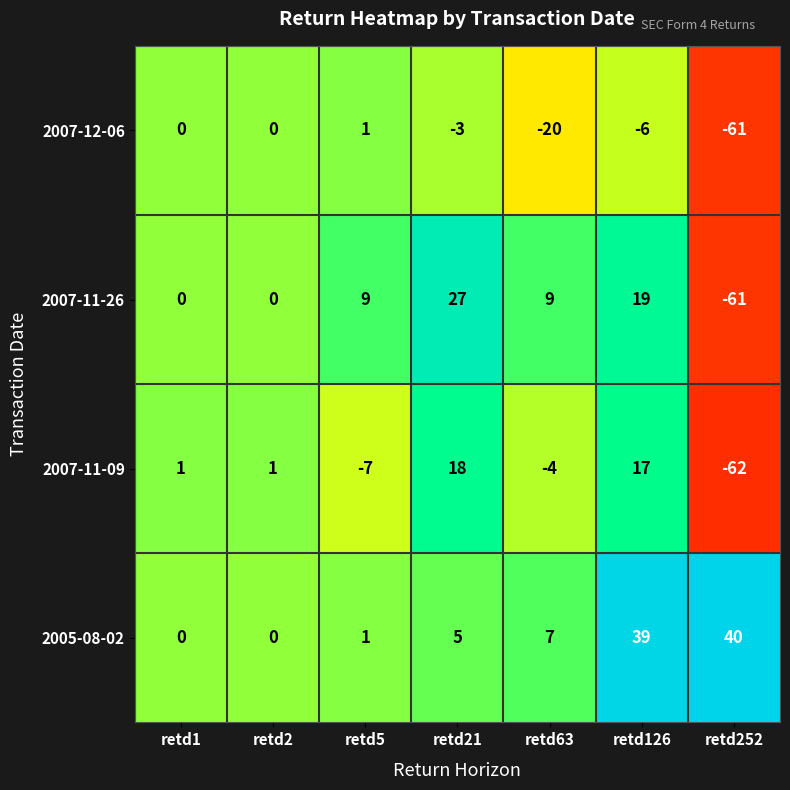

Is the value of 2007-12-06 at retd1 greater than the value of 2007-11-09 at retd1?

No